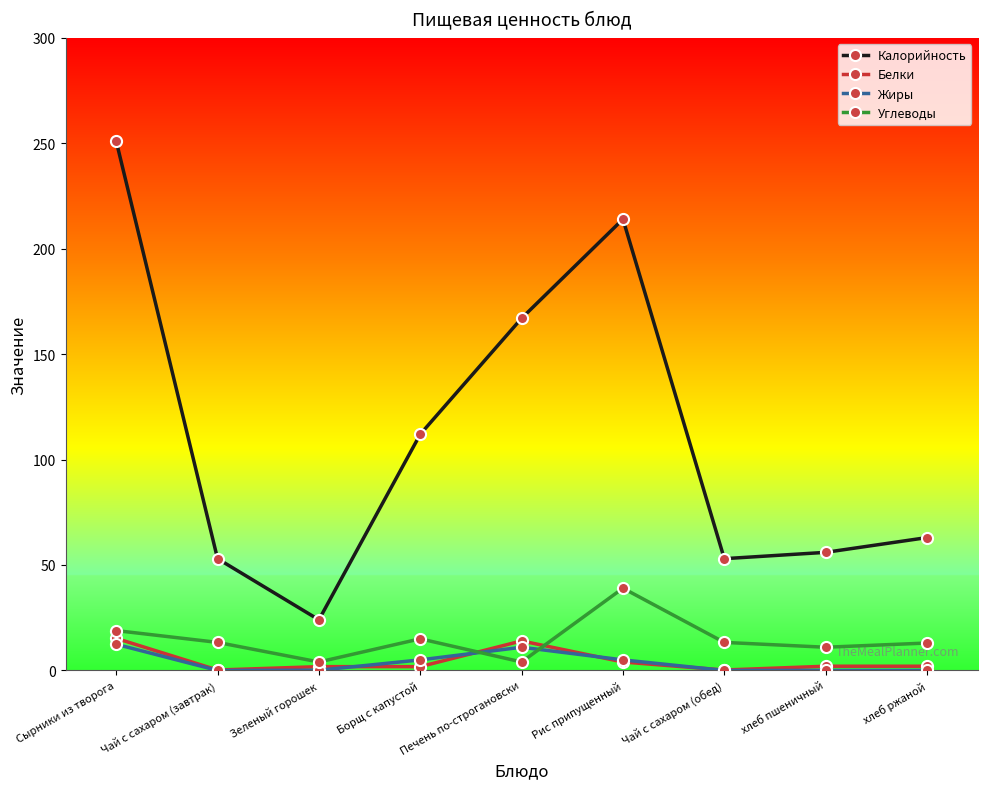

What are all the series names shown in the legend?

Калорийность, Белки, Жиры, Углеводы